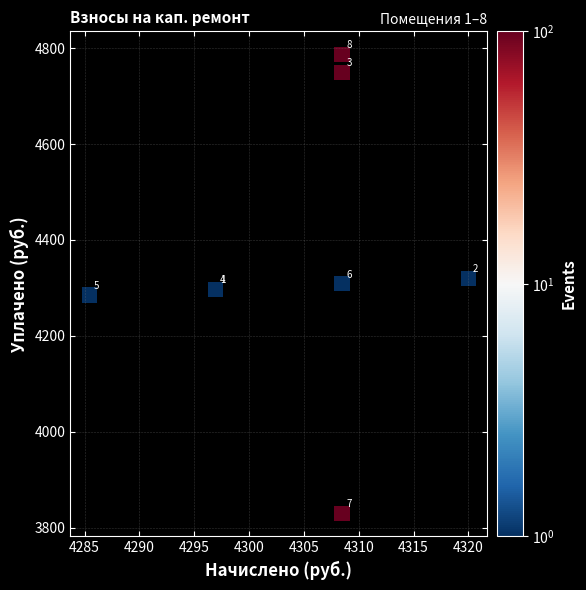

What Y value in the scatter plot is closest to 4308?

4308.5